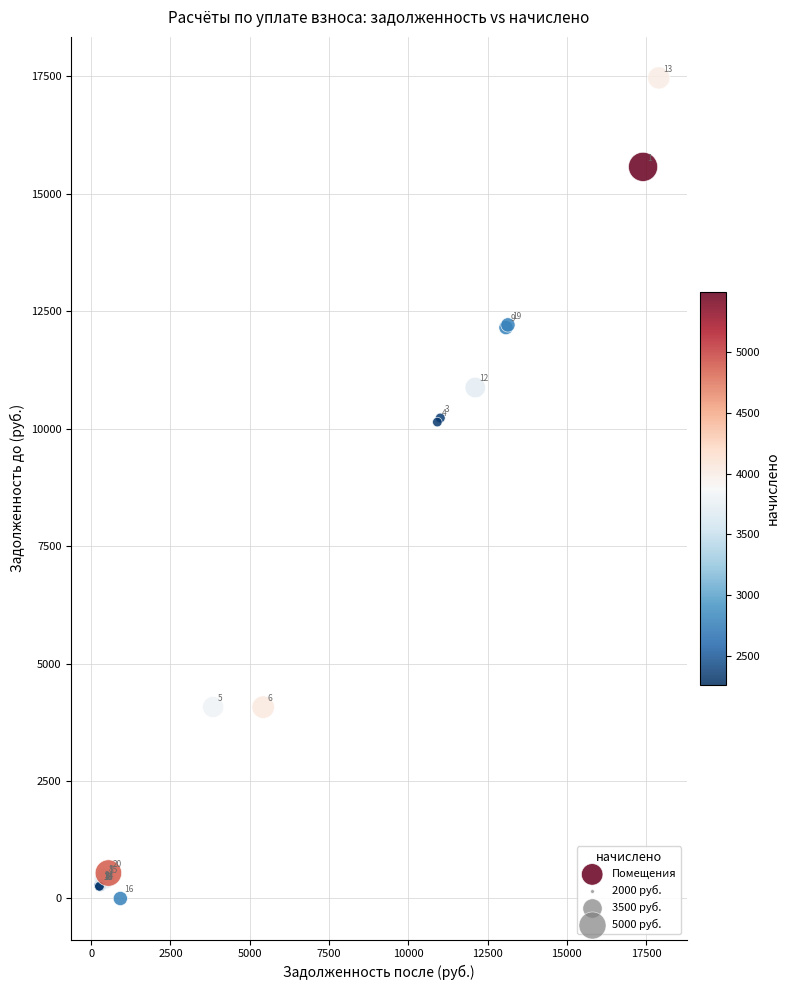

What Y value in the scatter plot is closest to 8733?

10141.6